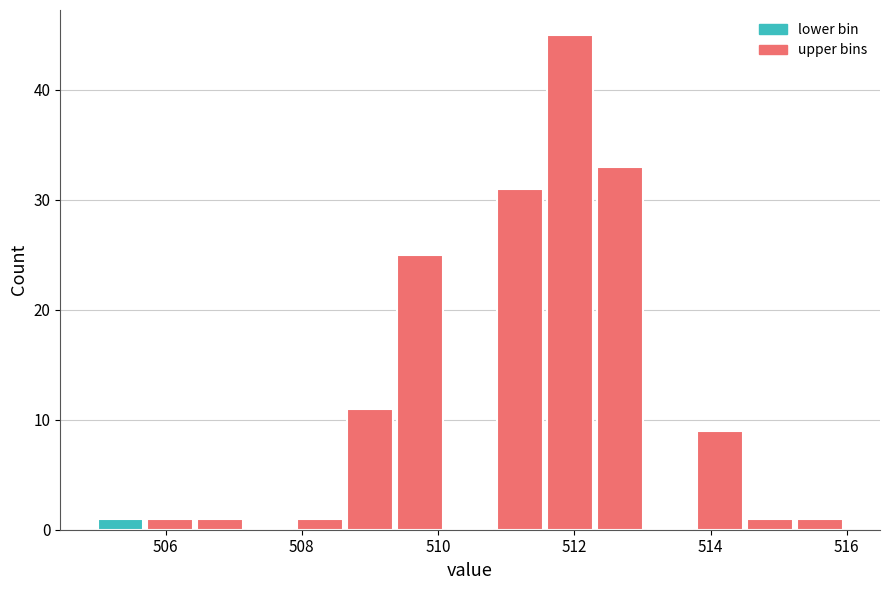

Read against the x-axis, roughly where is the centre of the tallest bar?

512.0